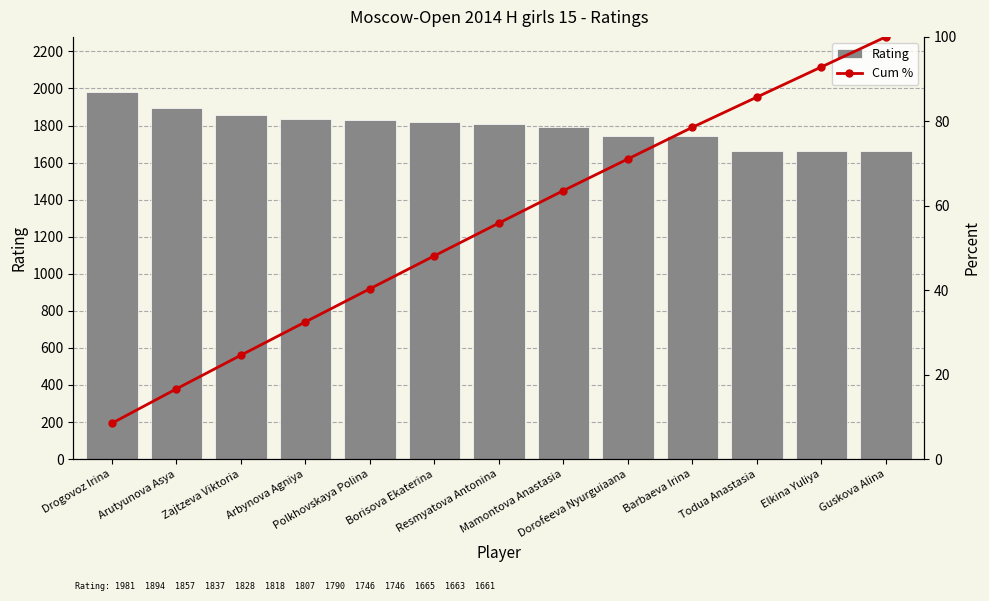

At which category is the sum across all series the highest?

Drogovoz Irina